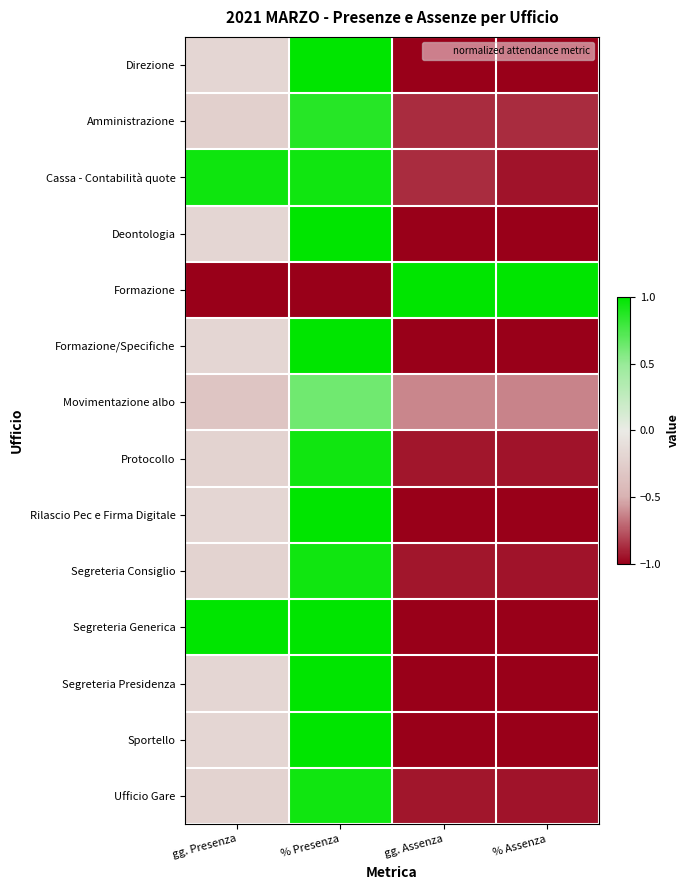

Which category has the highest value across all series?

% Presenza